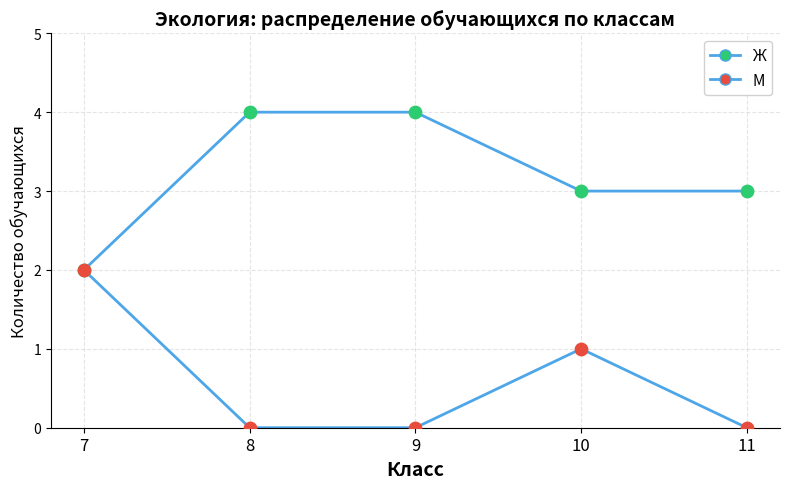

How many lines are shown in the chart?

2